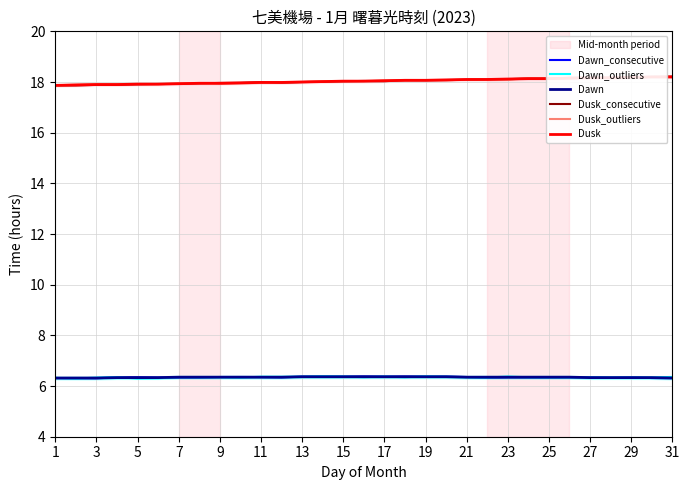

What is the highest value of the Dawn_outliers series?

6.4